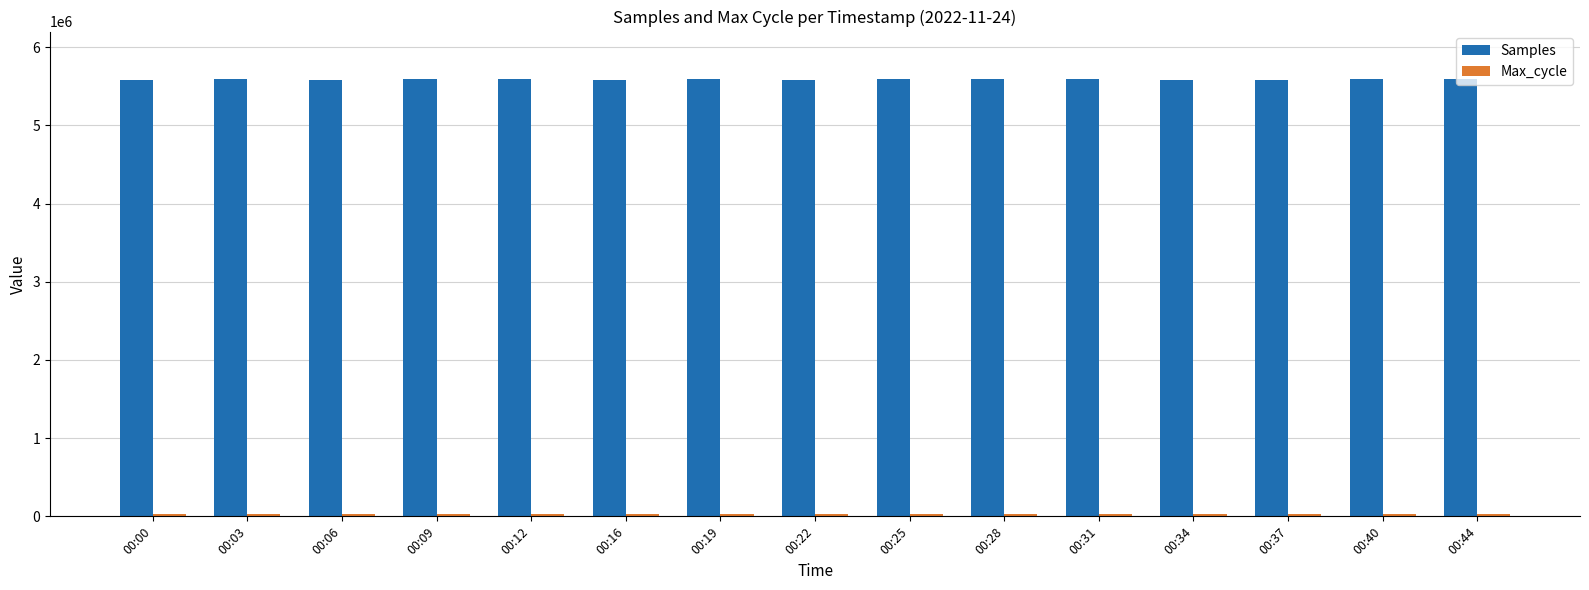

What is the maximum value shown in the chart?

5589550